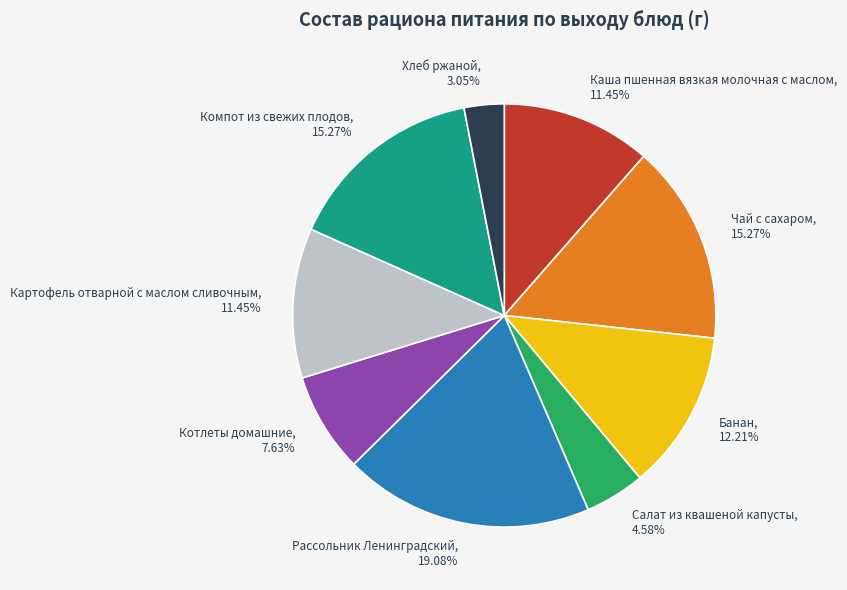

How many slices are in this pie chart?

9